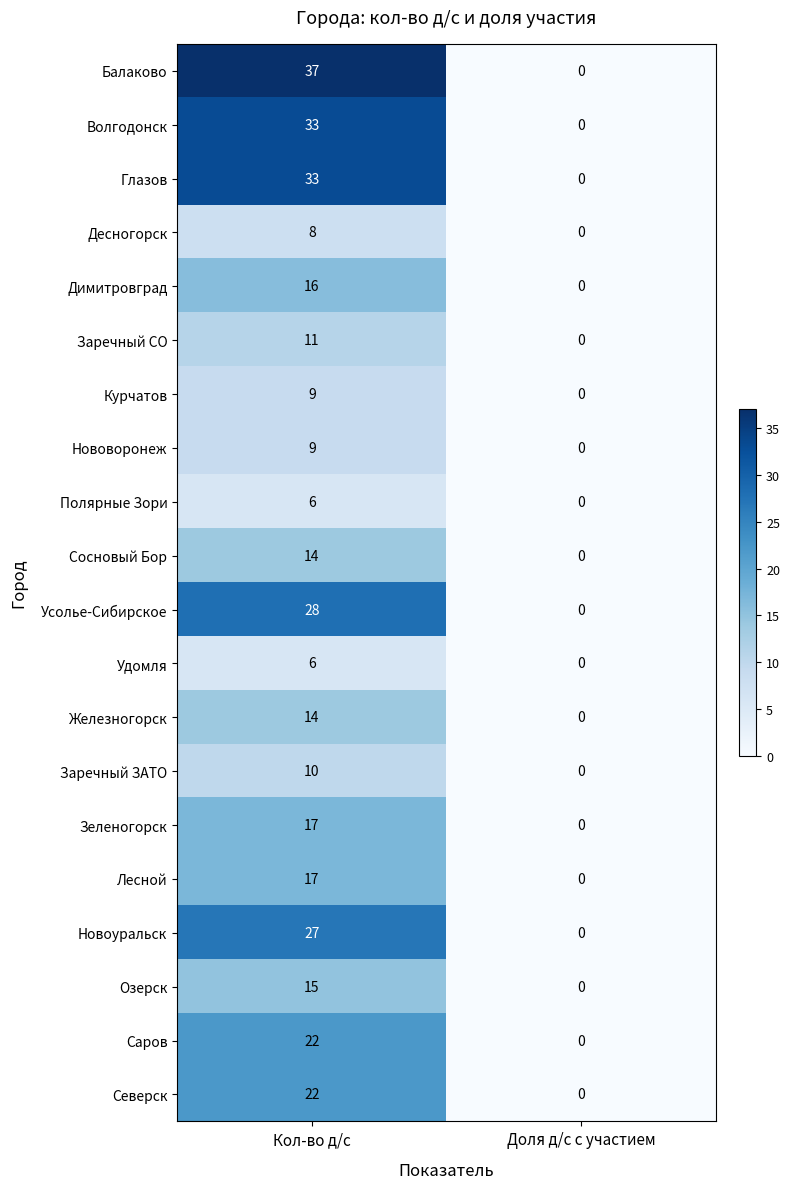

At how many categories does at least one series exceed 6?

1